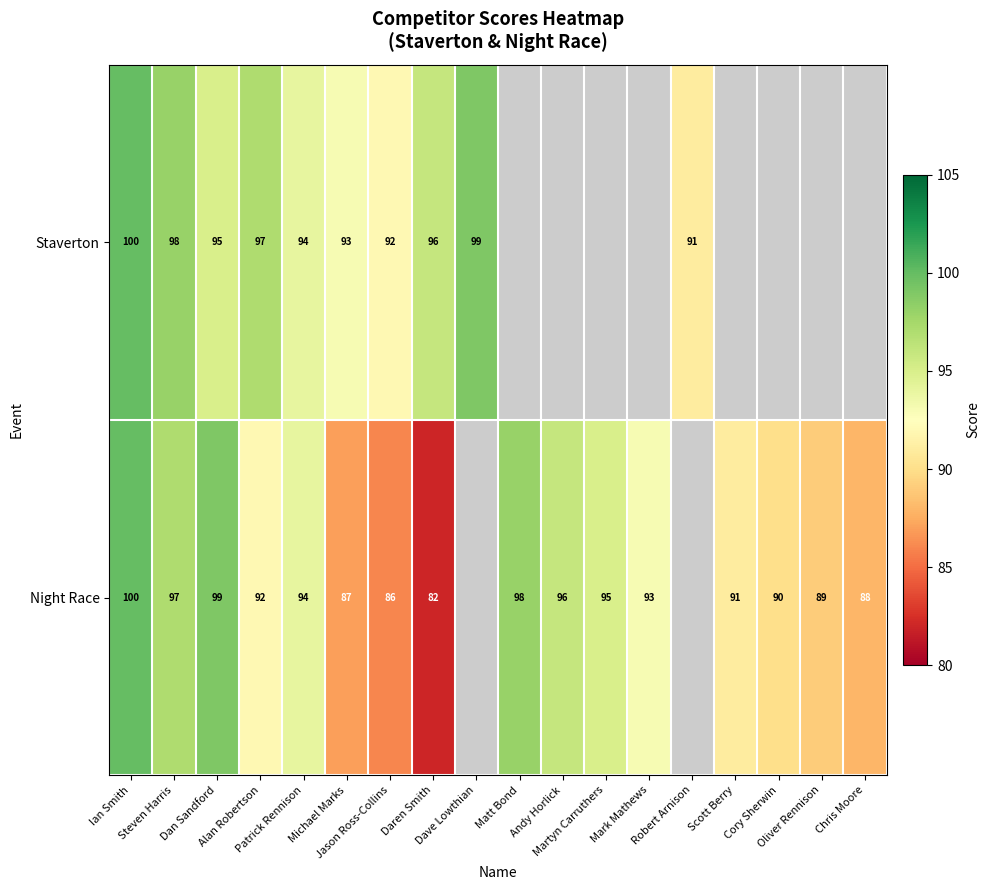

Rank the series at Chris Moore from lowest to highest value.

Staverton, Night Race